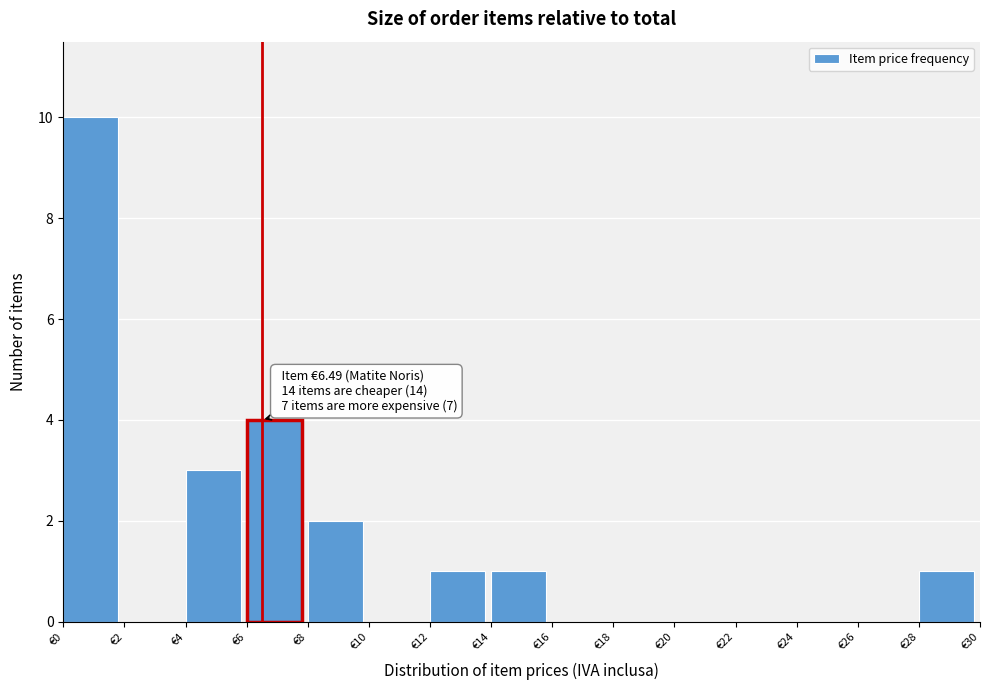

Which range on the x-axis has the tallest bar?

0 to 2